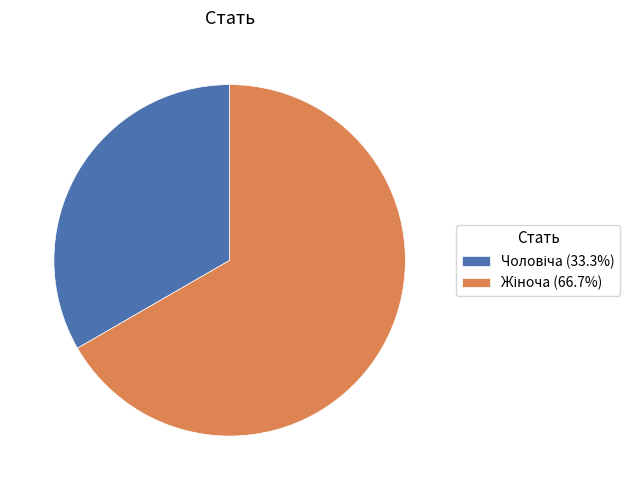

Count the number of slices in the pie.

2